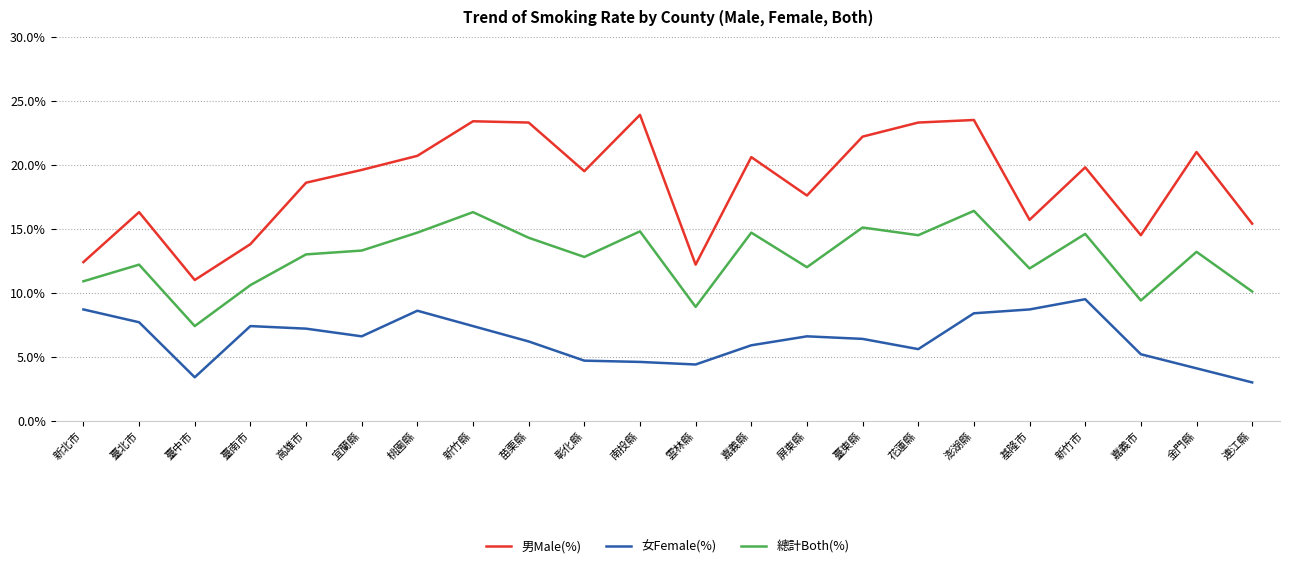

True or false: 男Male(%) and 總計Both(%) intersect in this chart.

False